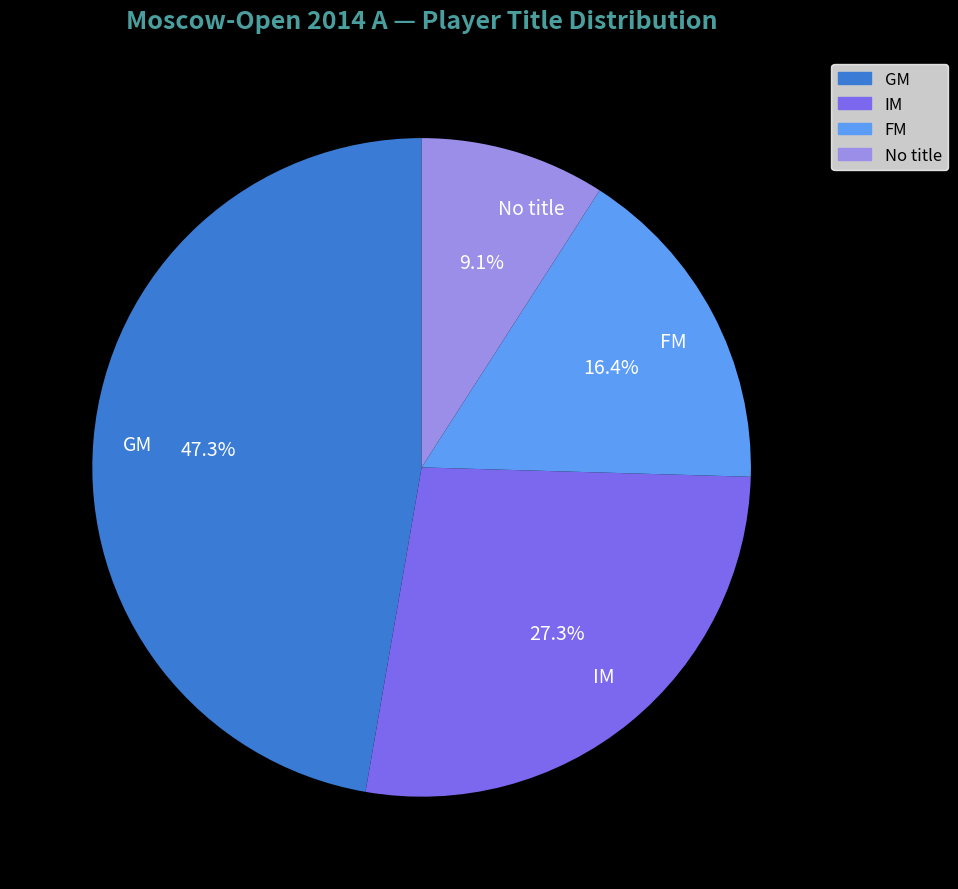

Between GM and FM, which is larger?

GM